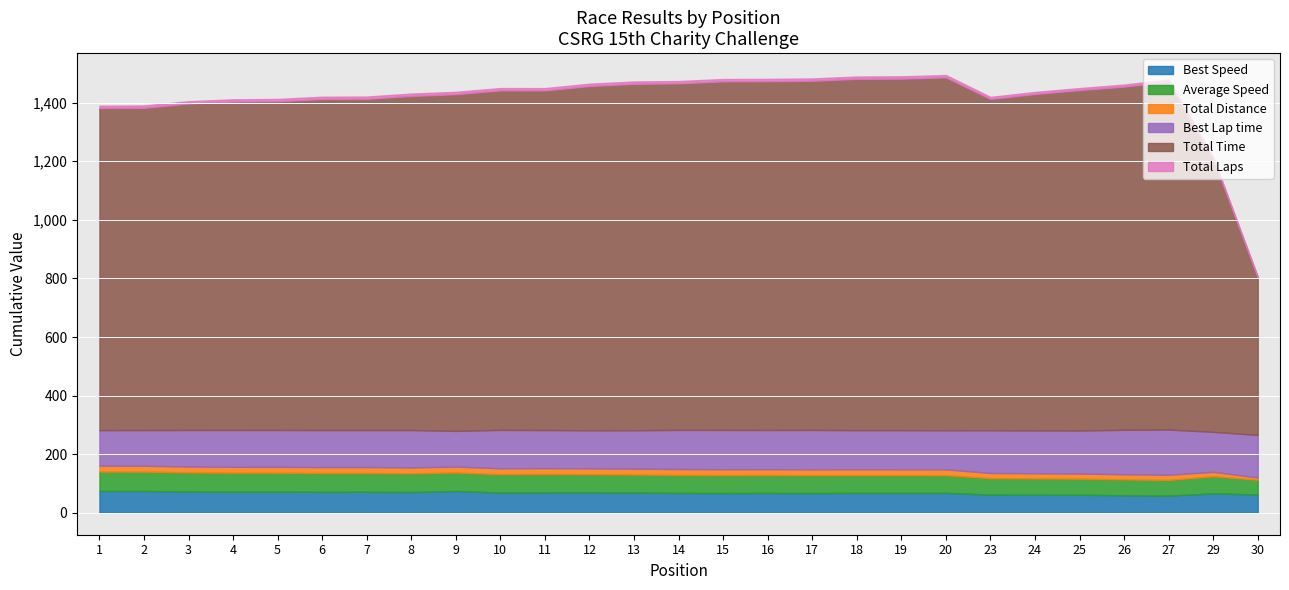

The Best Lap time series shows 57.7 at 26. True or false?

False